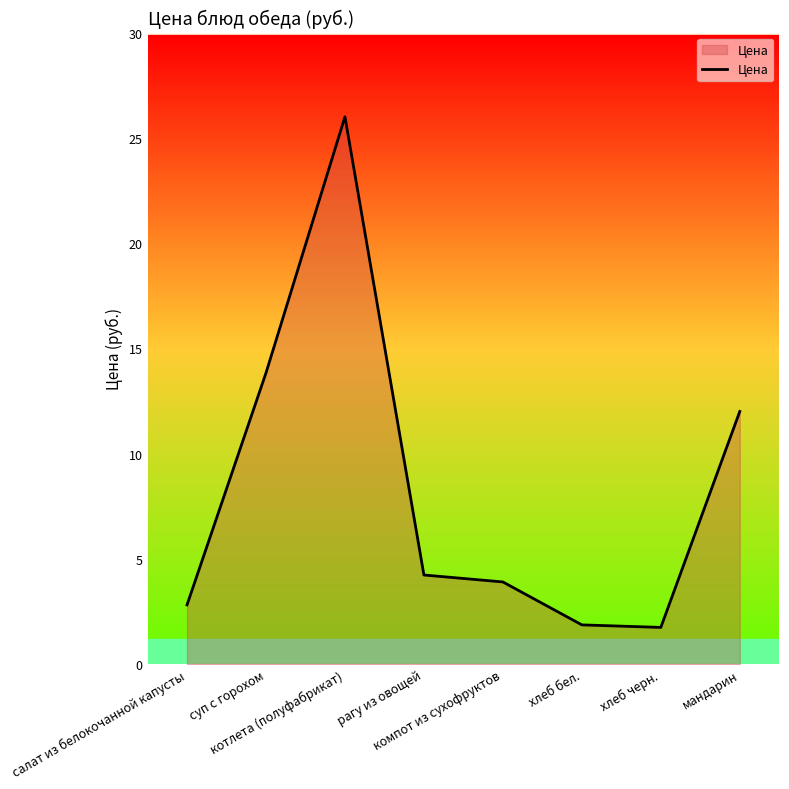

What is the difference between the maximum and minimum values?

24.3